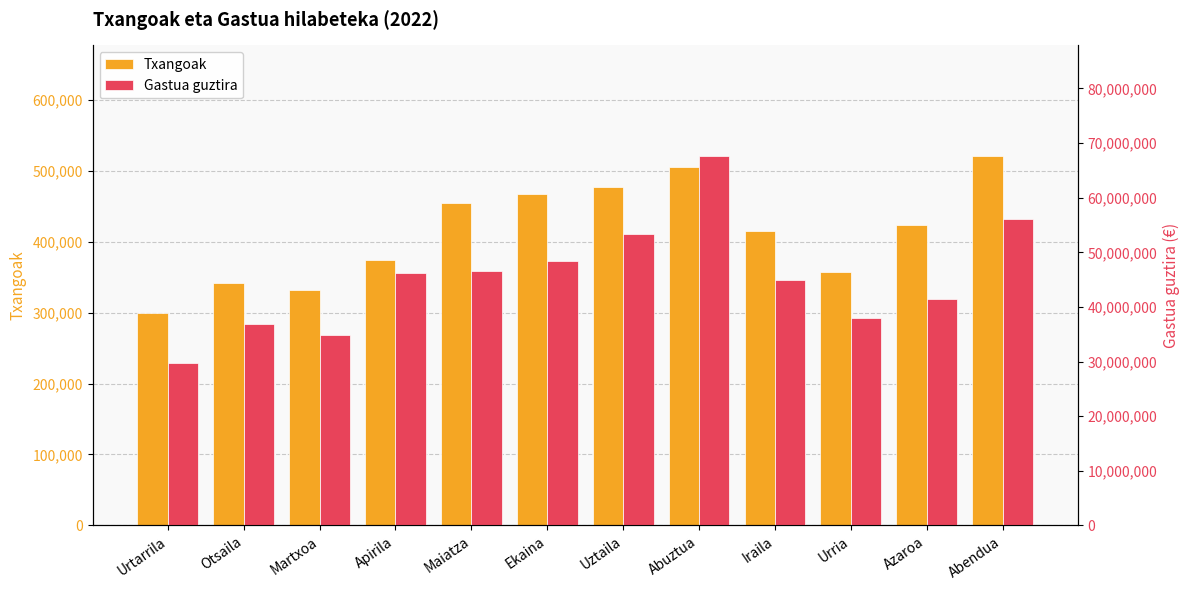

Reading left to right, transcribe all the data shown in this chart.

Txangoak: 299402	341516	331336	373663	455054	467332	477893	505871	414920	356694	423985	520754
Gastua guztira: 29802941	36811005	34951675	46139436	46514236	48388673	53380120	67603951	44893511	37923812	41529027	56056142